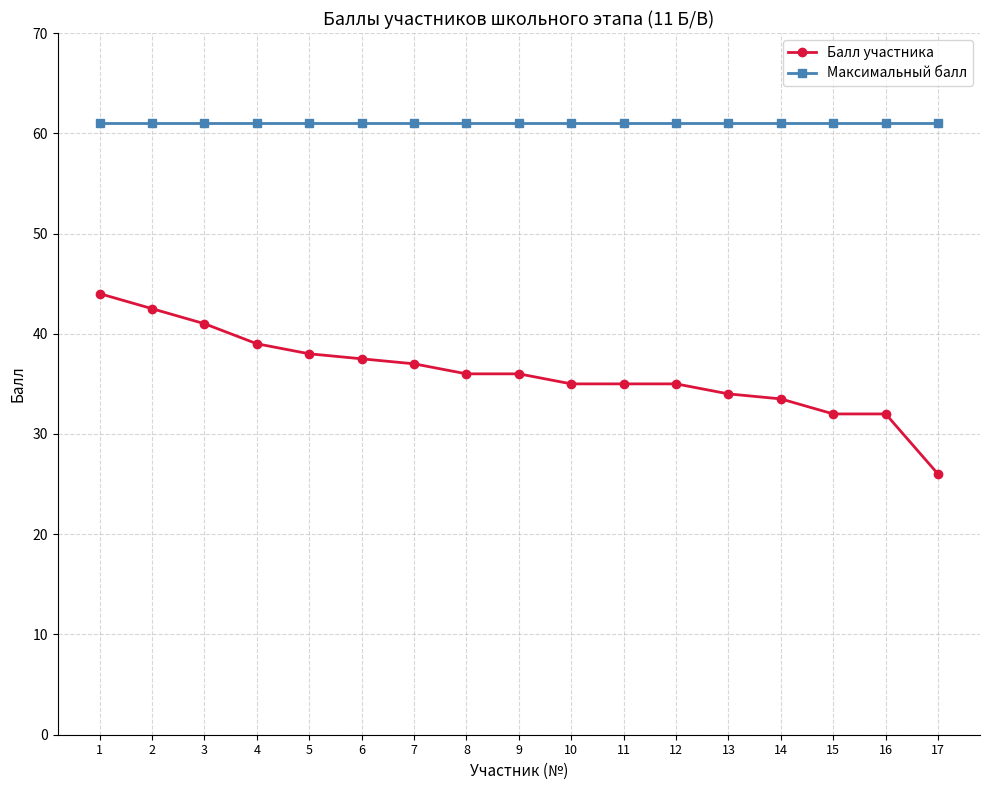

What is the smallest value displayed?

26.0